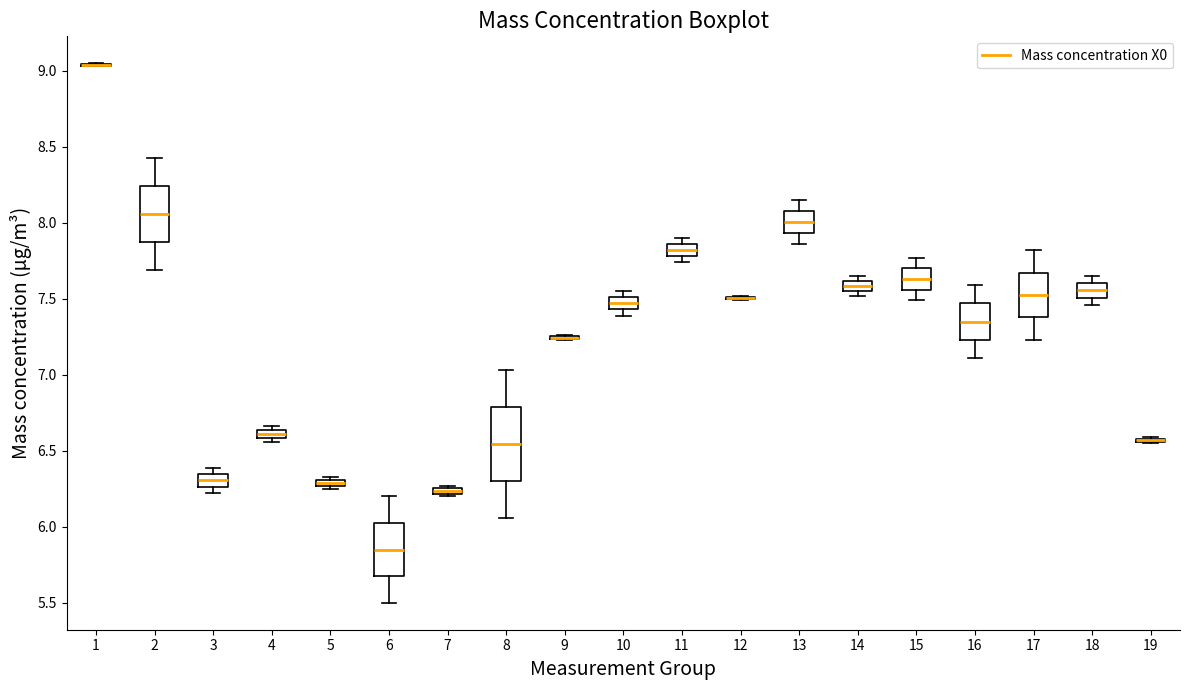

Where is the upper edge of the box at x = 7 on the y-axis? The values are not printed on the chart, so give them approximately, as read against the axis.

6.25